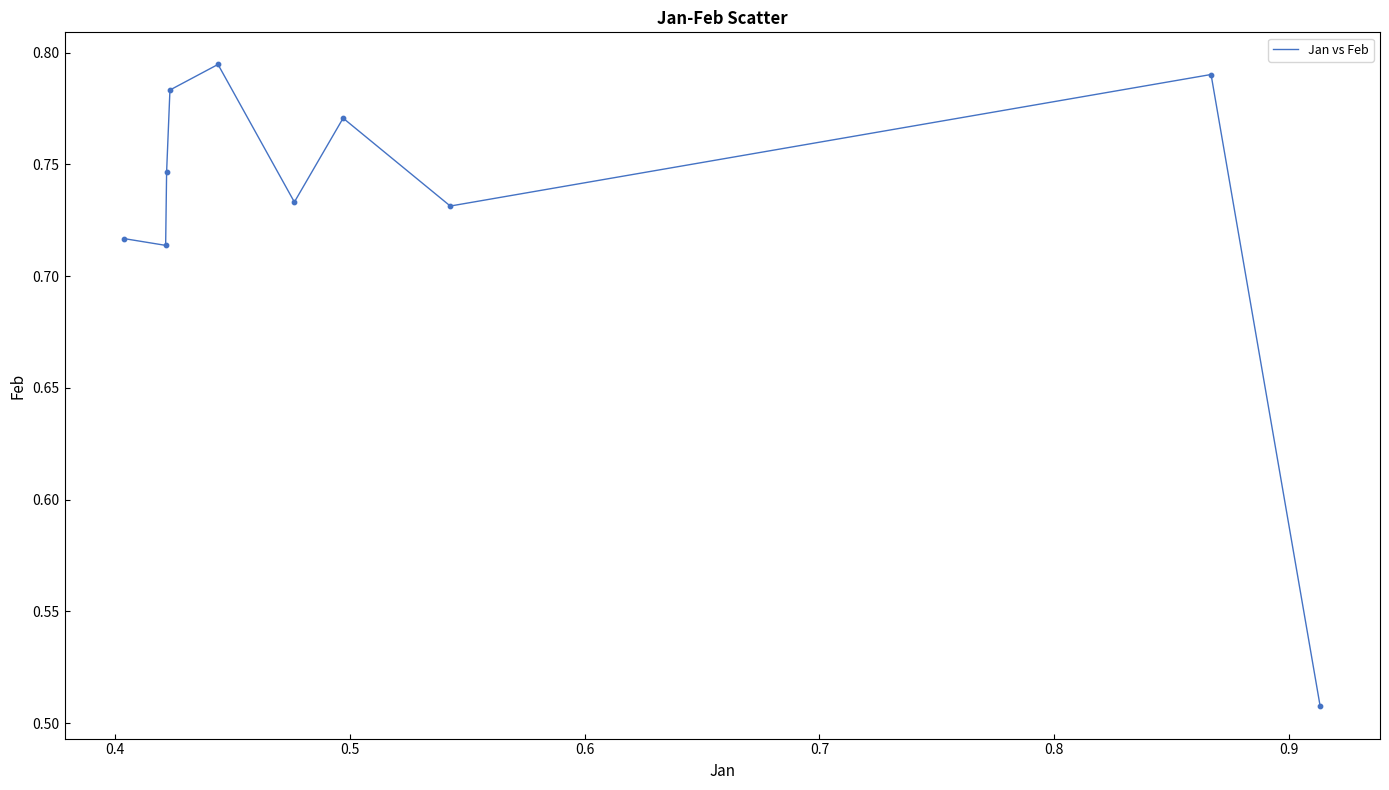

Does the chart have visible grid lines?

No